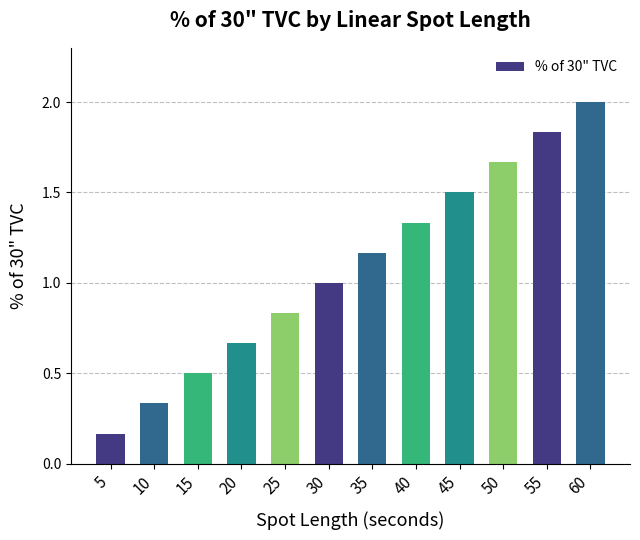

The value at 45 is 1.5. True or false?

True